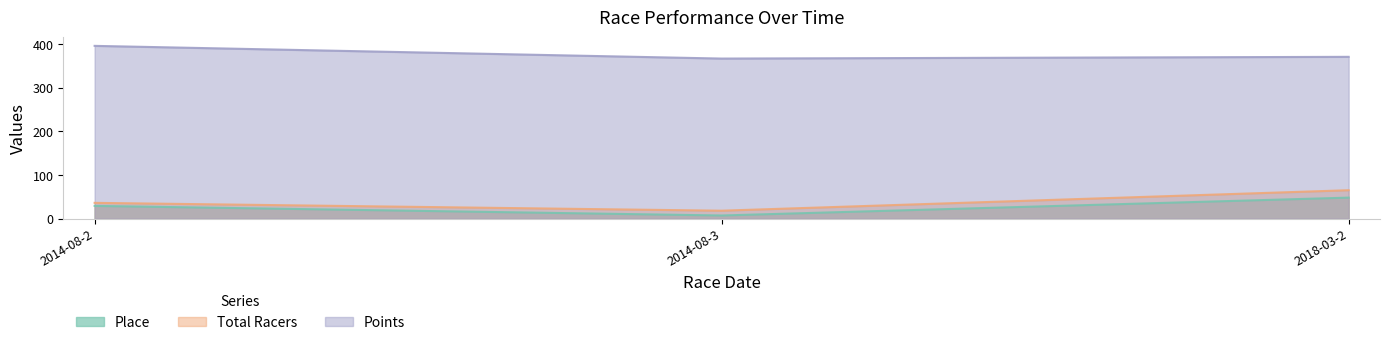

The Place series shows 29.0 at 2014-08-2. True or false?

True